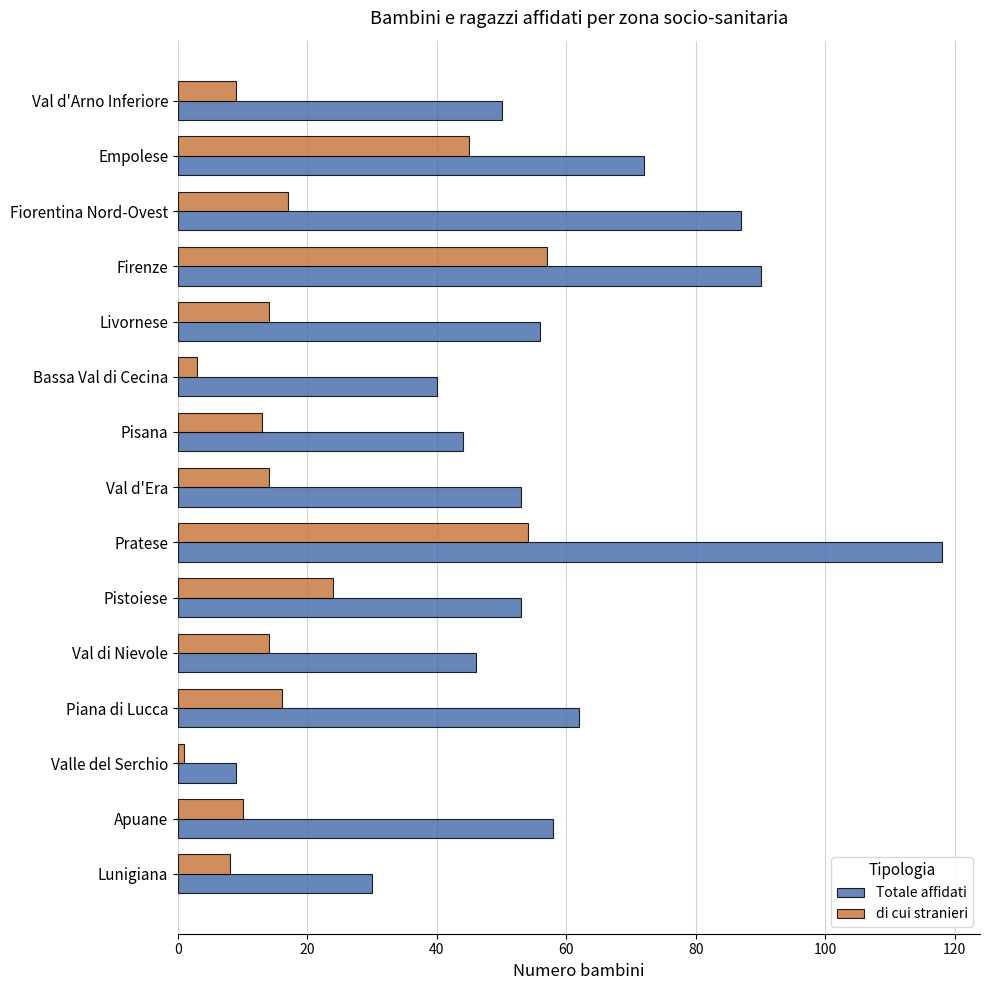

Which series has the largest total across all categories?

Totale affidati